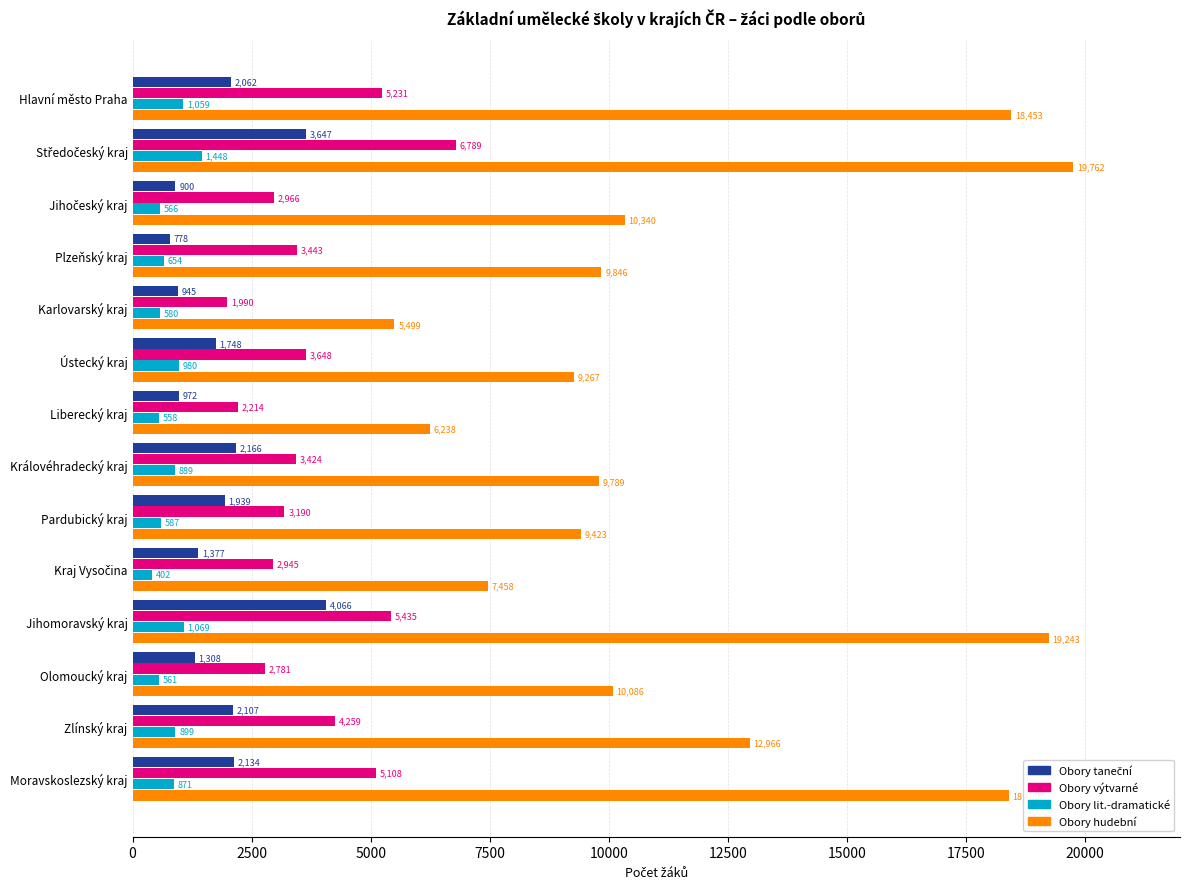

What is the highest value of the Obory hudební series?

19762